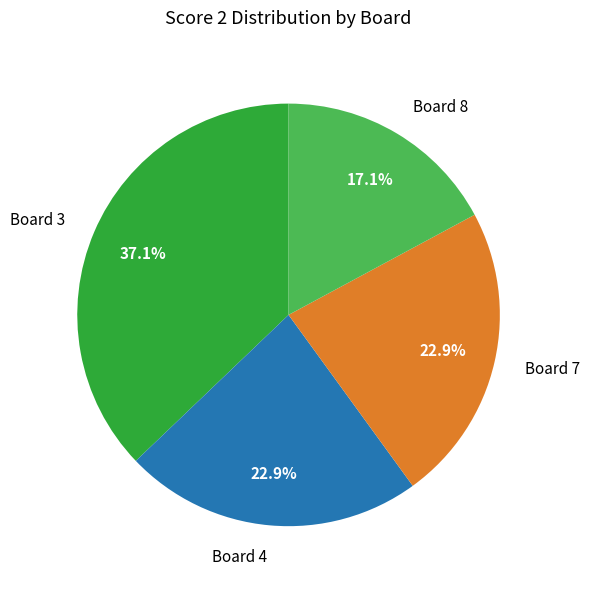

What is the ratio of the value at Board 3 to the value at Board 7?

1.6